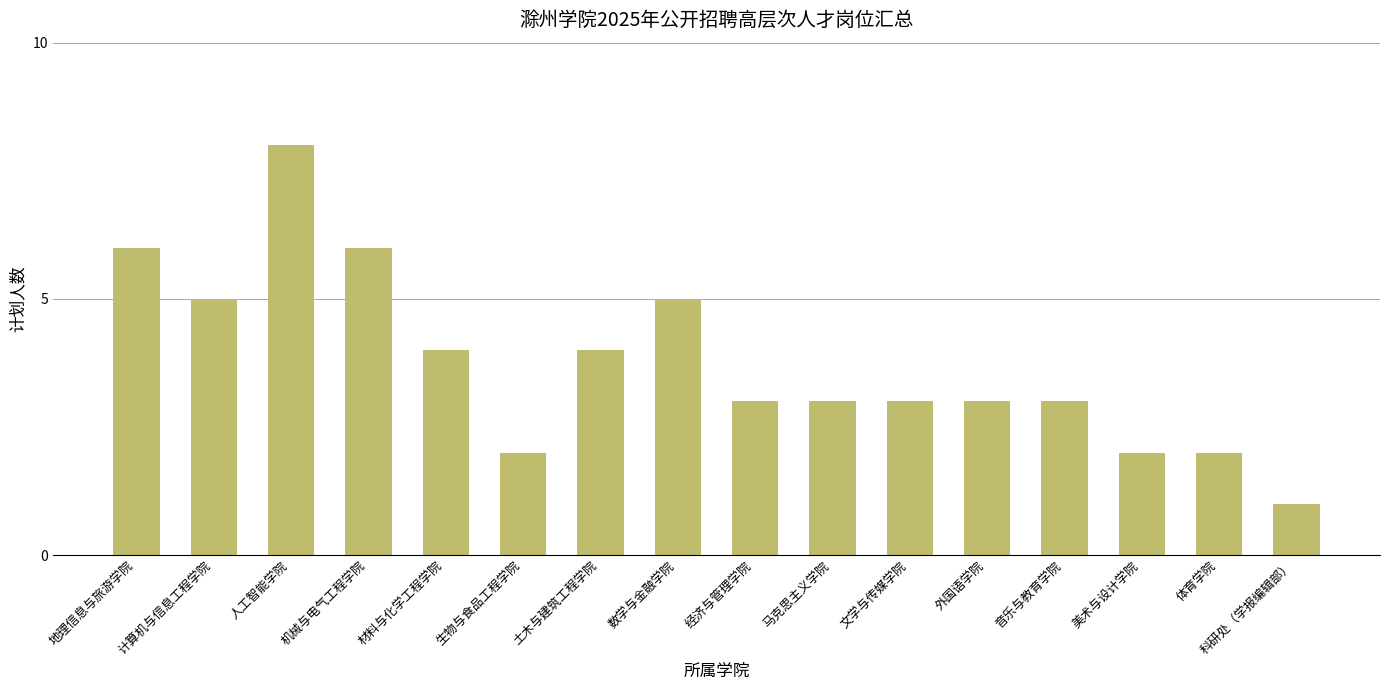

What is the change in value from 材料与化学工程学院 to 文学与传媒学院?

-1